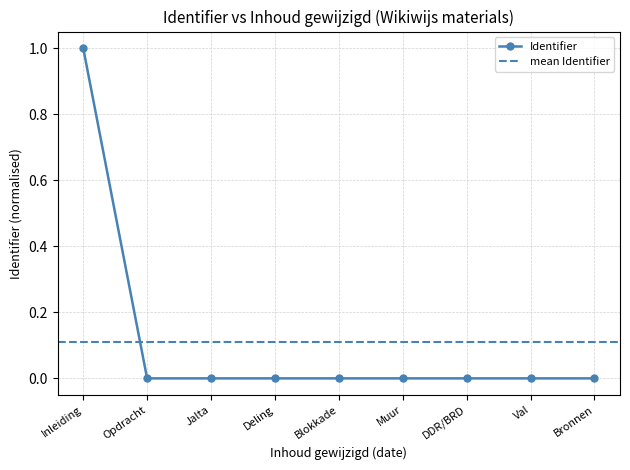

Does the chart display data point markers on the line(s)?

Yes